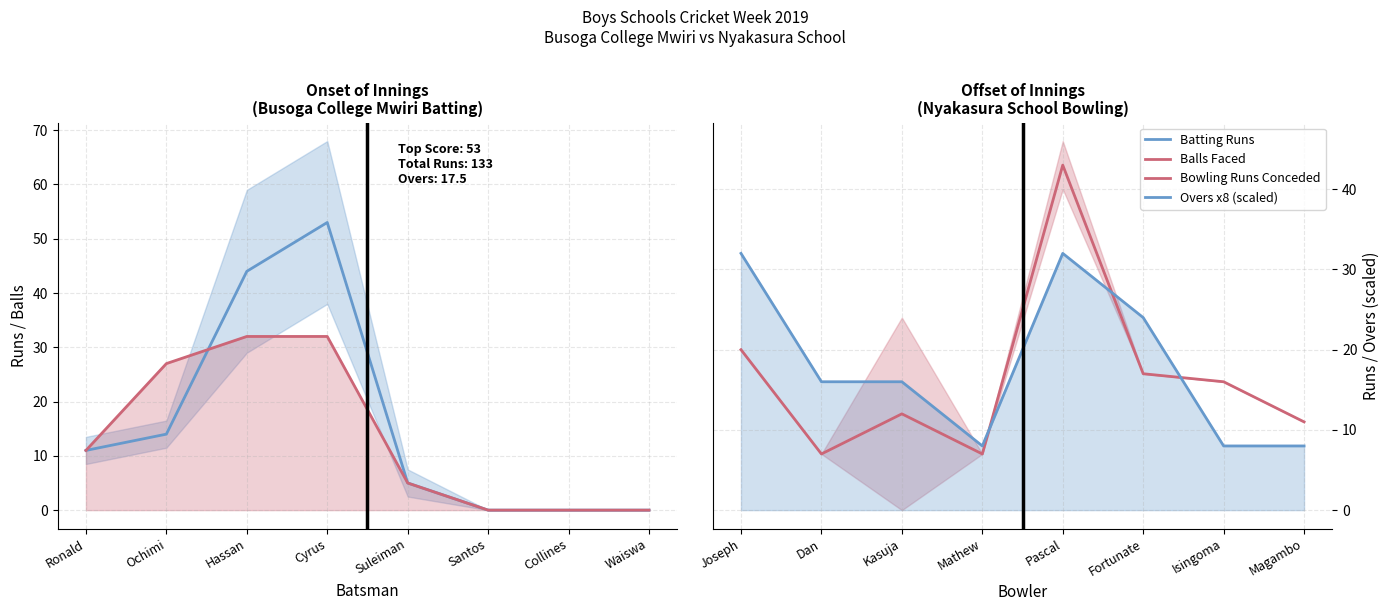

Does the chart display data point markers on the line(s)?

No